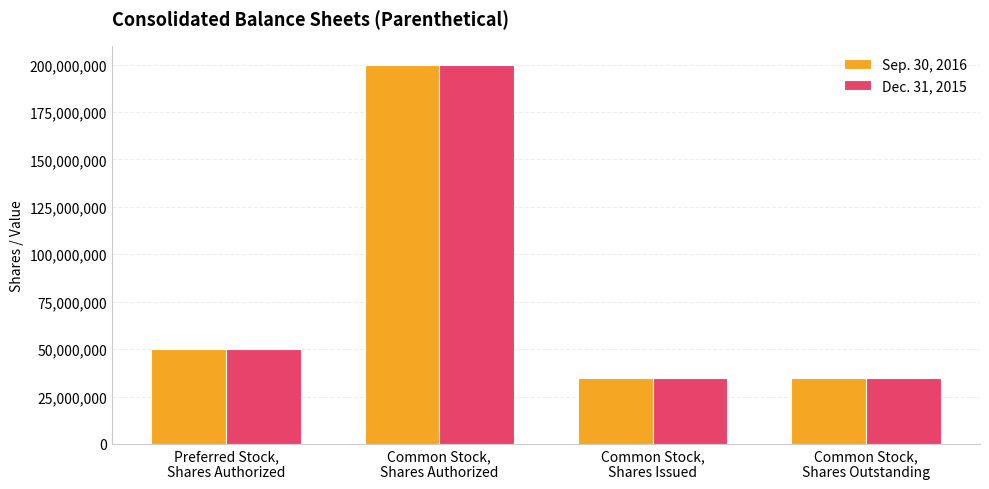

How many groups of bars are there?

4